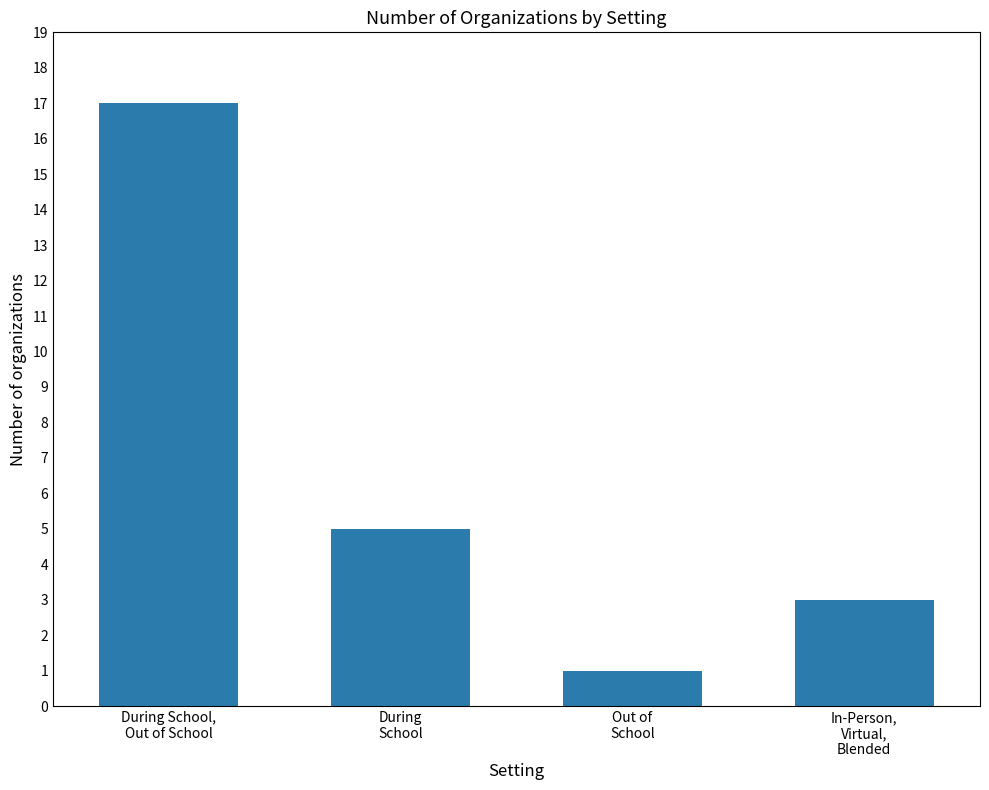

What is the change in value from During School,
Out of School to In-Person,
Virtual,
Blended?

-14